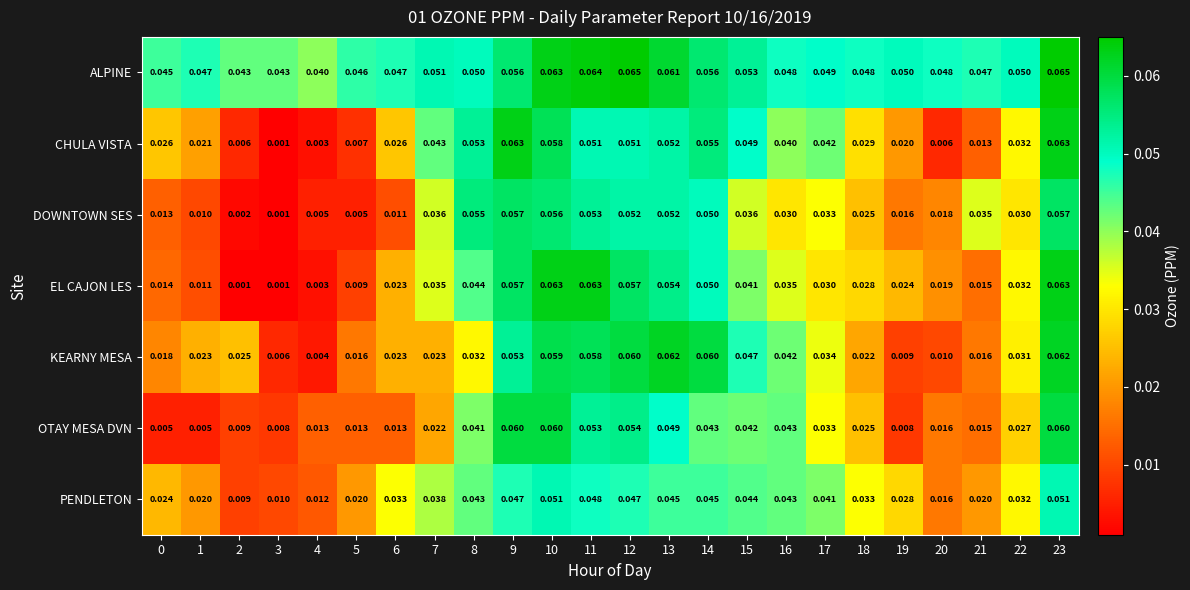

Is the value of OTAY MESA DVN at 19 greater than the value of ALPINE at 4?

No